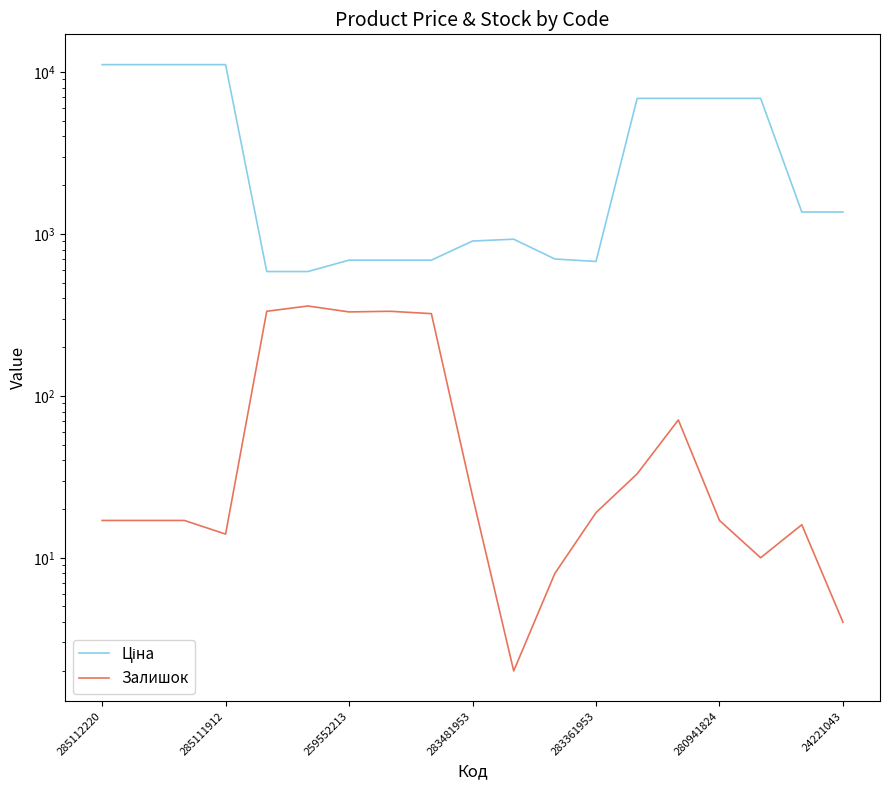

Read the Залишок value at 14.

71.0